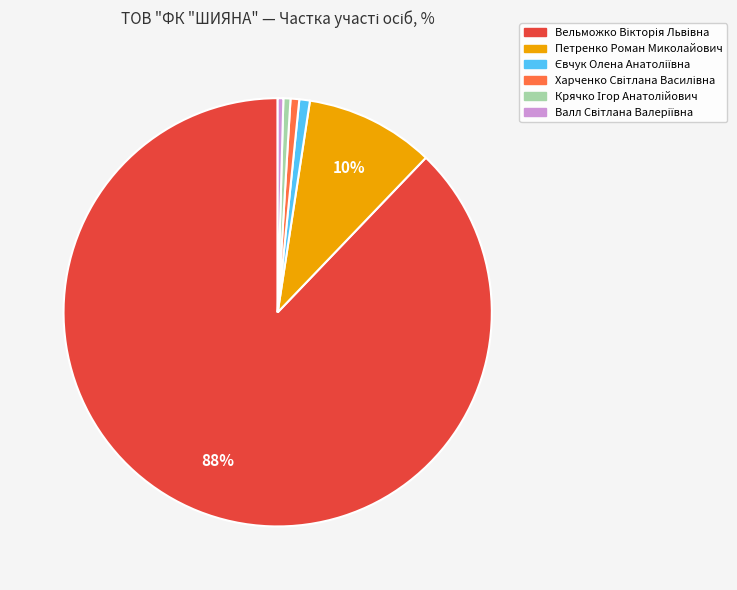

How many segments does this pie chart have?

6